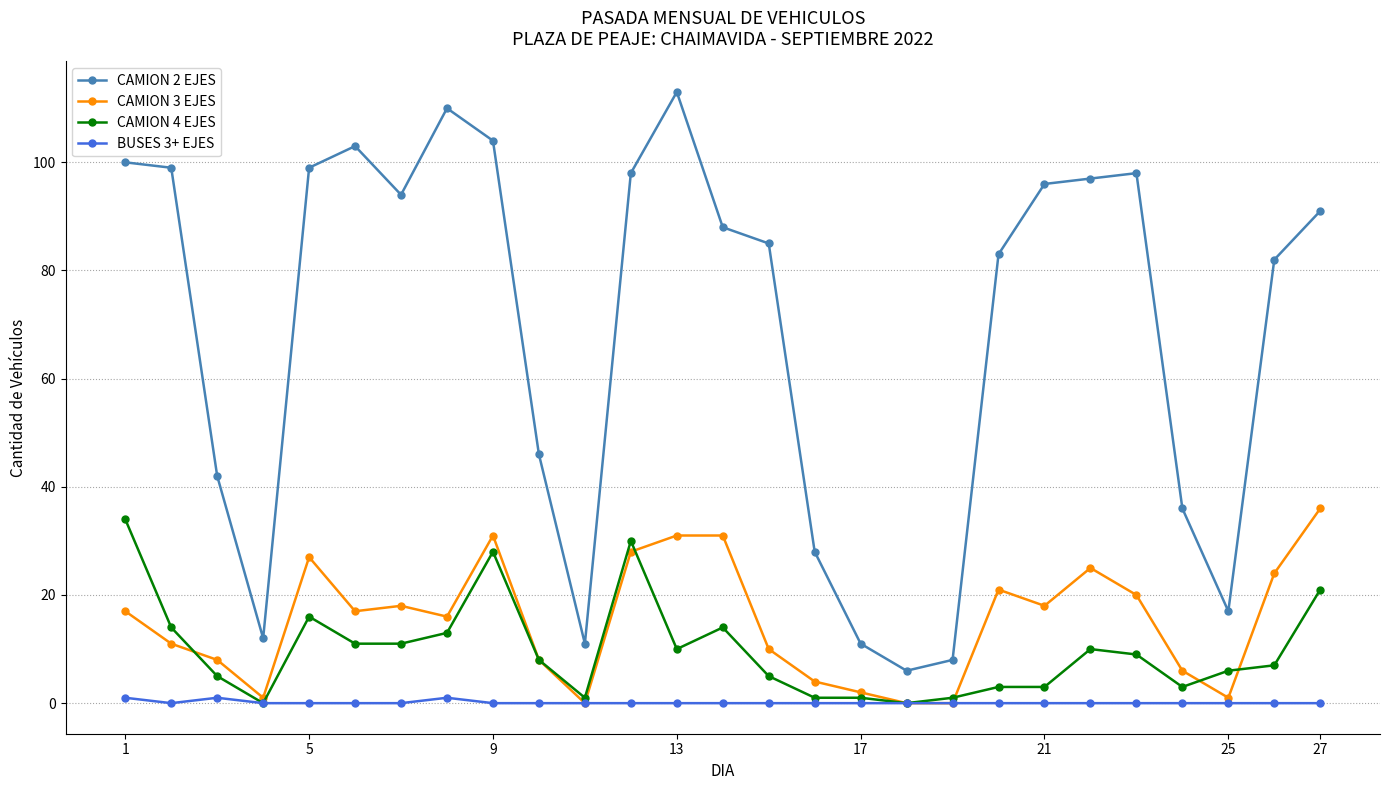

Which series has the widest spread of values?

CAMION 2 EJES